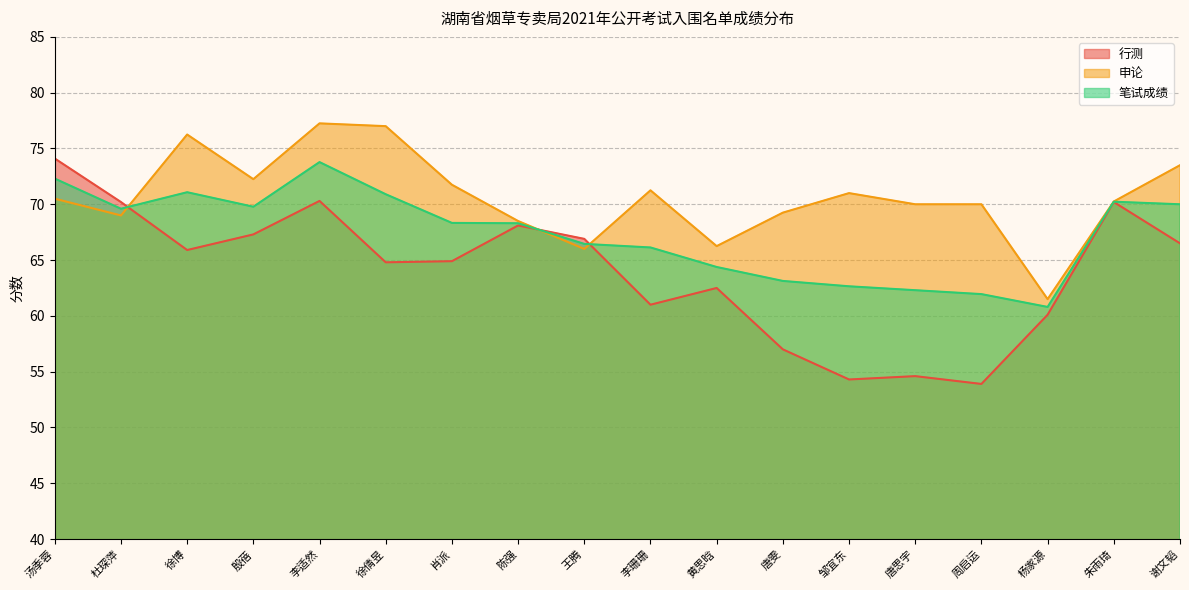

Between 黄思晗 and 周启运, which series saw the biggest shift?

行测